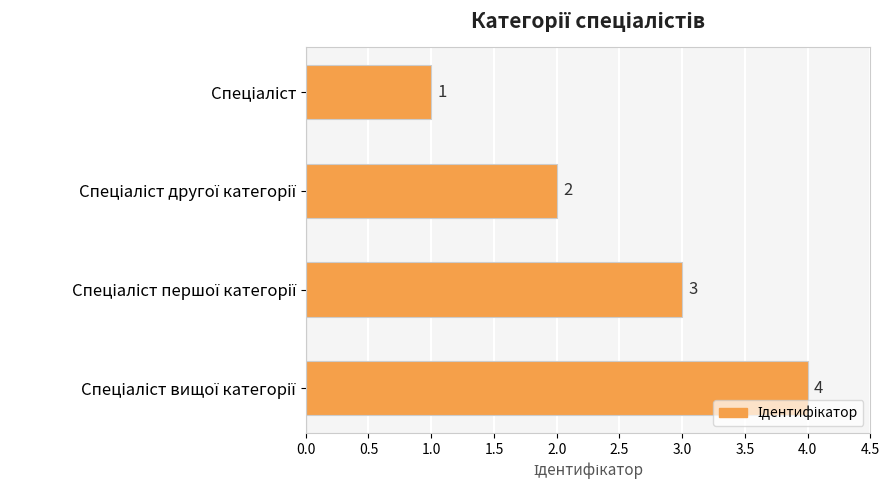

What is the value of the 2nd bar from the top?

2